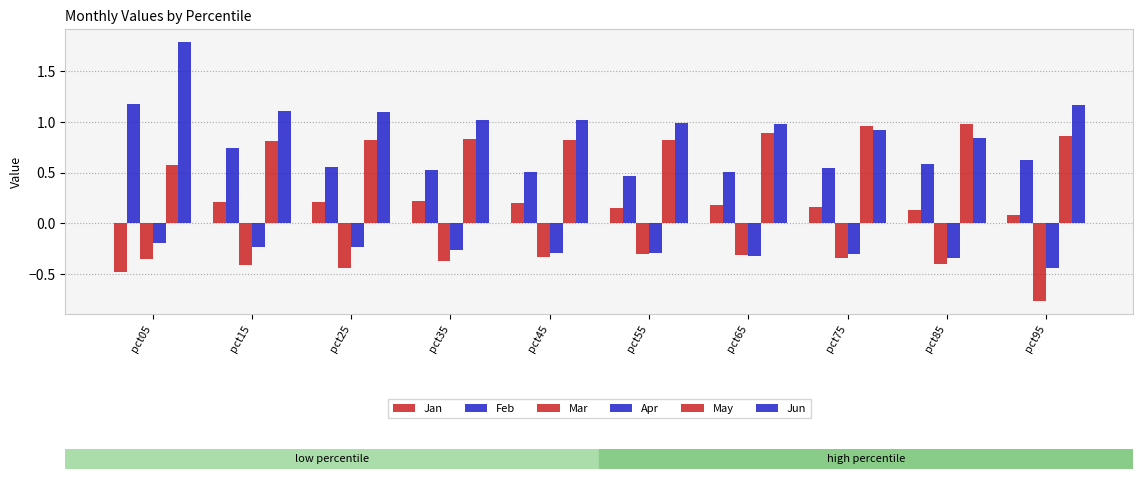

What is the difference between the second highest and second lowest values in the Apr series?

0.1